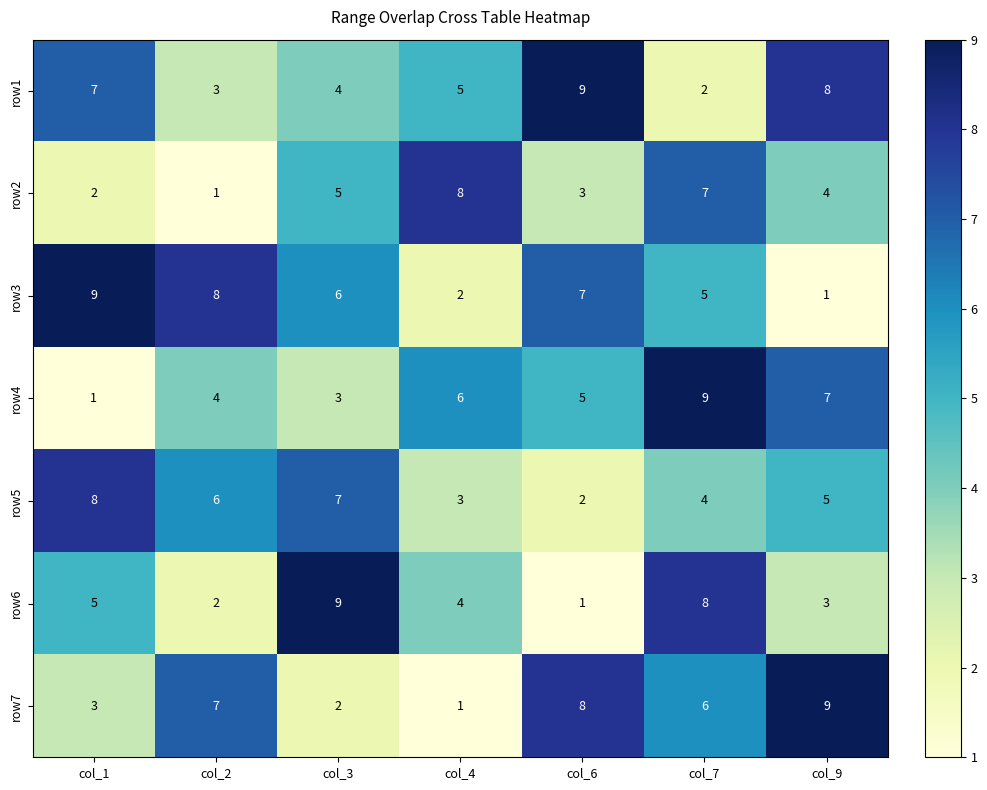

At which label does row4 first exceed 5?

col_4